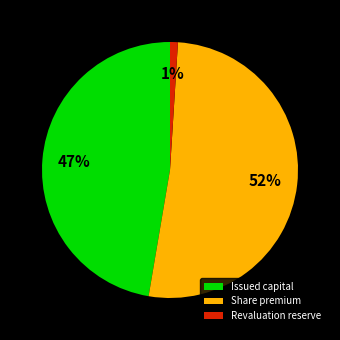

Between Share premium and Issued capital, which is larger?

Share premium